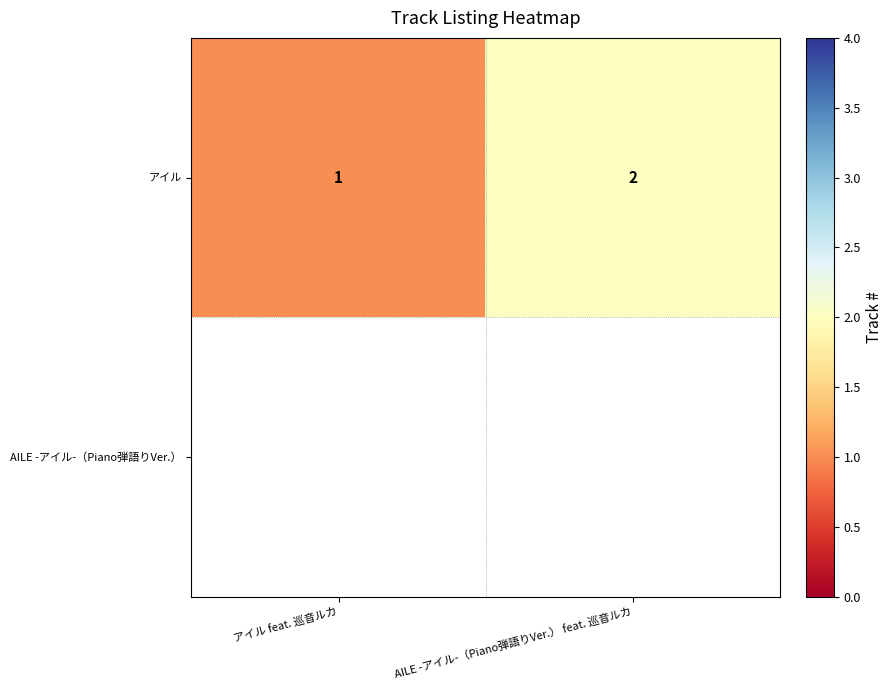

True or false: アイル has a value of 2 at AILE -アイル-（Piano弾語りVer.） feat. 巡音ルカ.

True